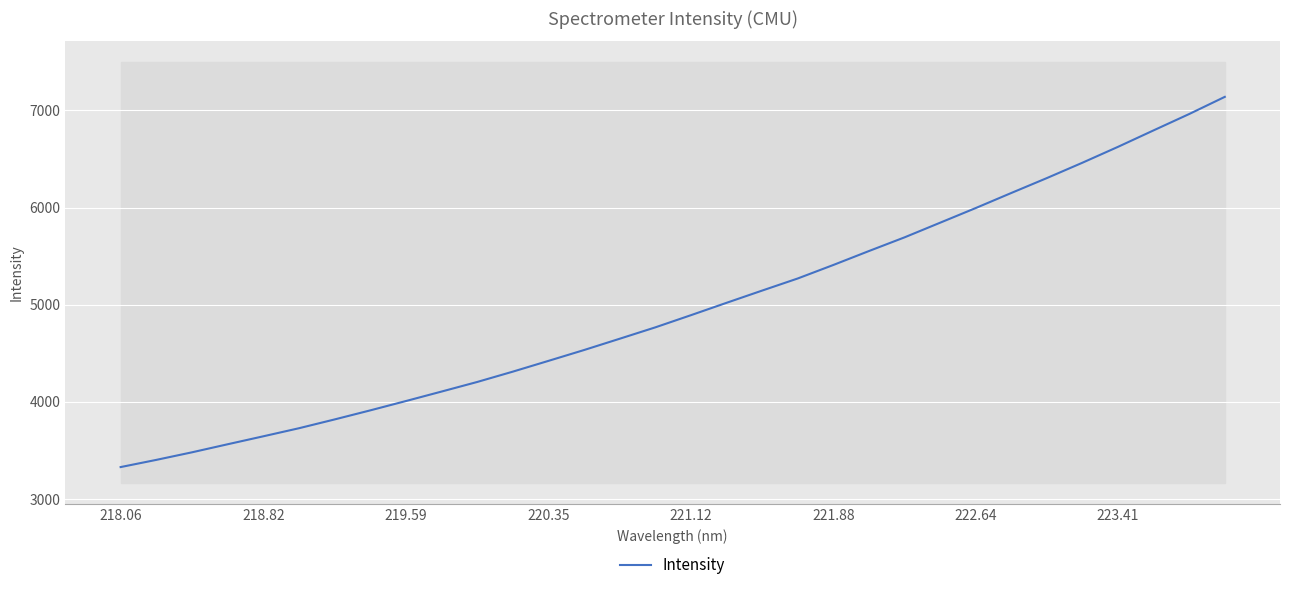

How many lines are shown in the chart?

1